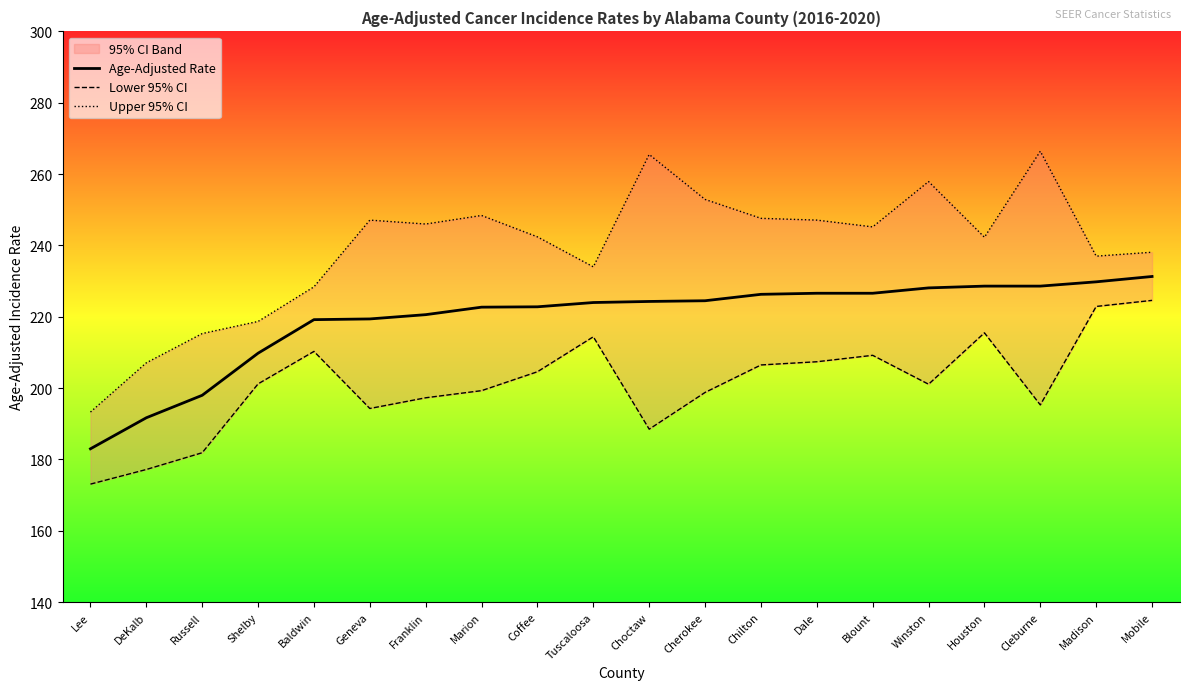

What position from the right is Shelby?

17